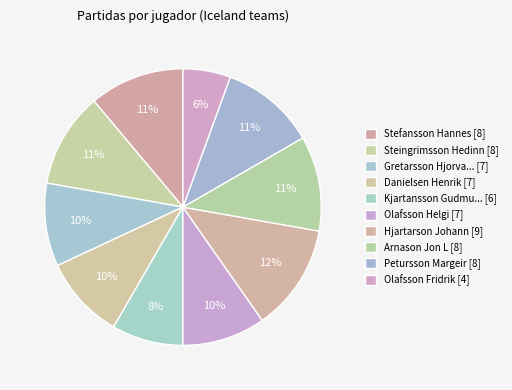

How many slices are in this pie chart?

10